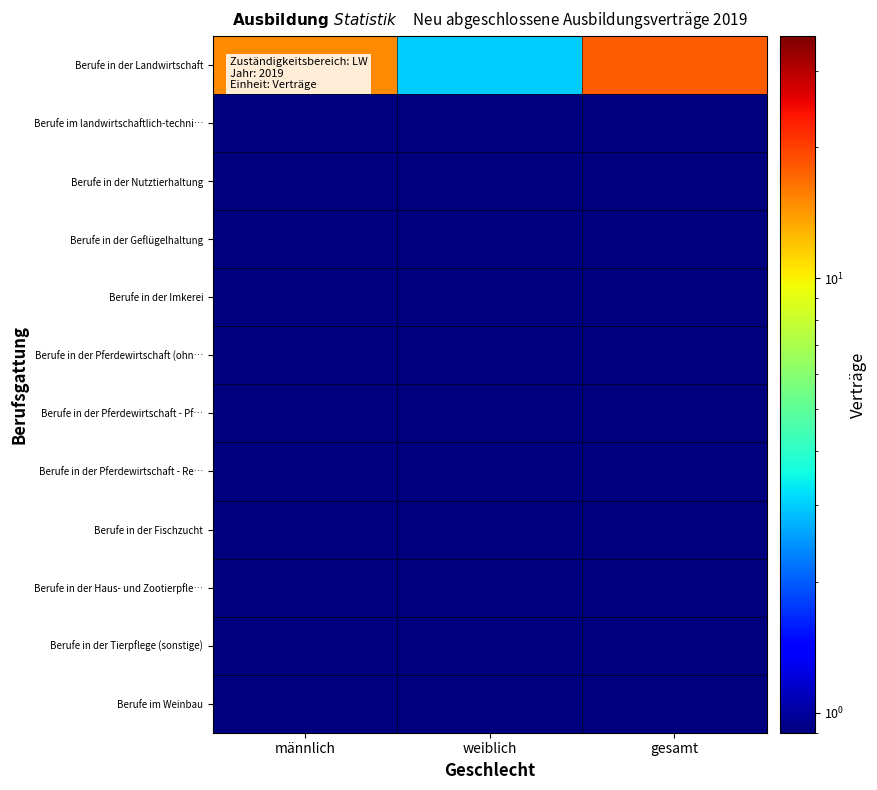

List the series in order of their peak value, lowest first.

Berufe im landwirtschaftlich-techni…, Berufe in der Nutztierhaltung, Berufe in der Geflügelhaltung, Berufe in der Imkerei, Berufe in der Pferdewirtschaft (ohn…, Berufe in der Pferdewirtschaft - Pf…, Berufe in der Pferdewirtschaft - Re…, Berufe in der Fischzucht, Berufe in der Haus- und Zootierpfle…, Berufe in der Tierpflege (sonstige), Berufe im Weinbau, Berufe in der Landwirtschaft